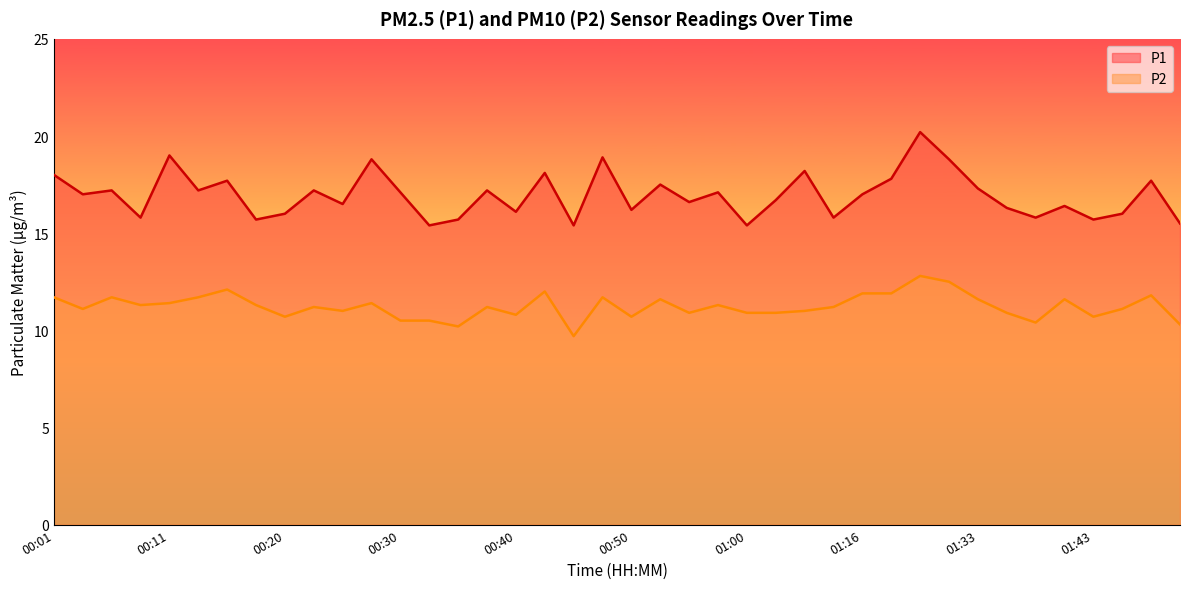

At which label is P1 closest to 17?

00:03